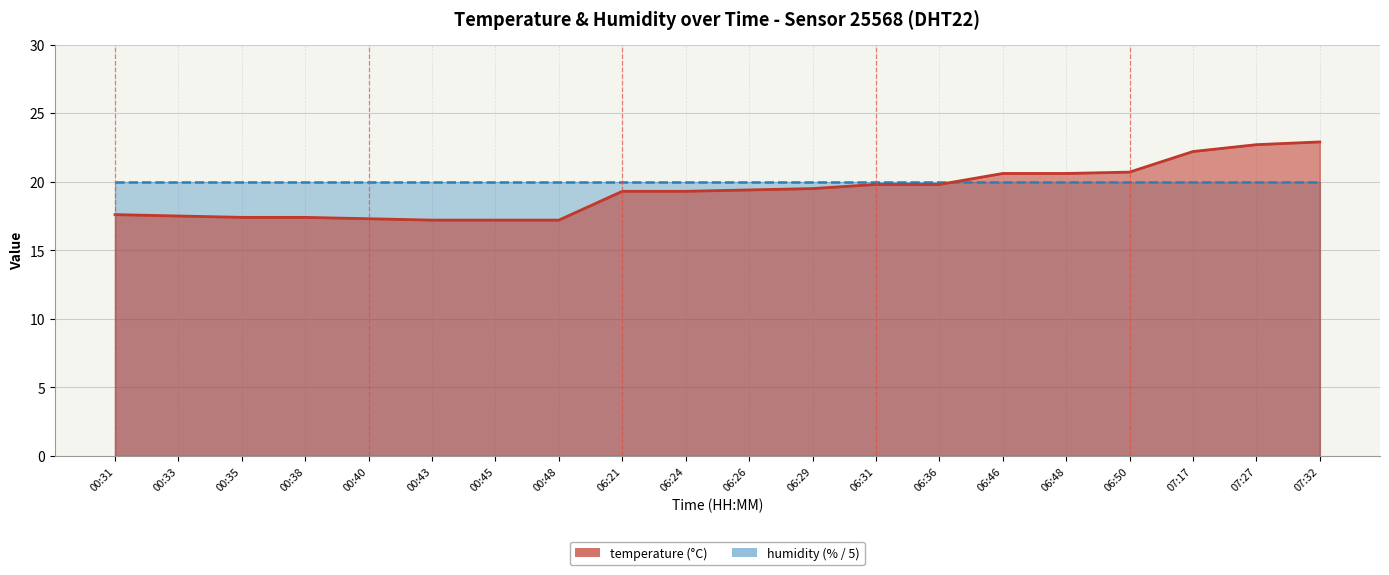

Count the number of categories in the chart.

20